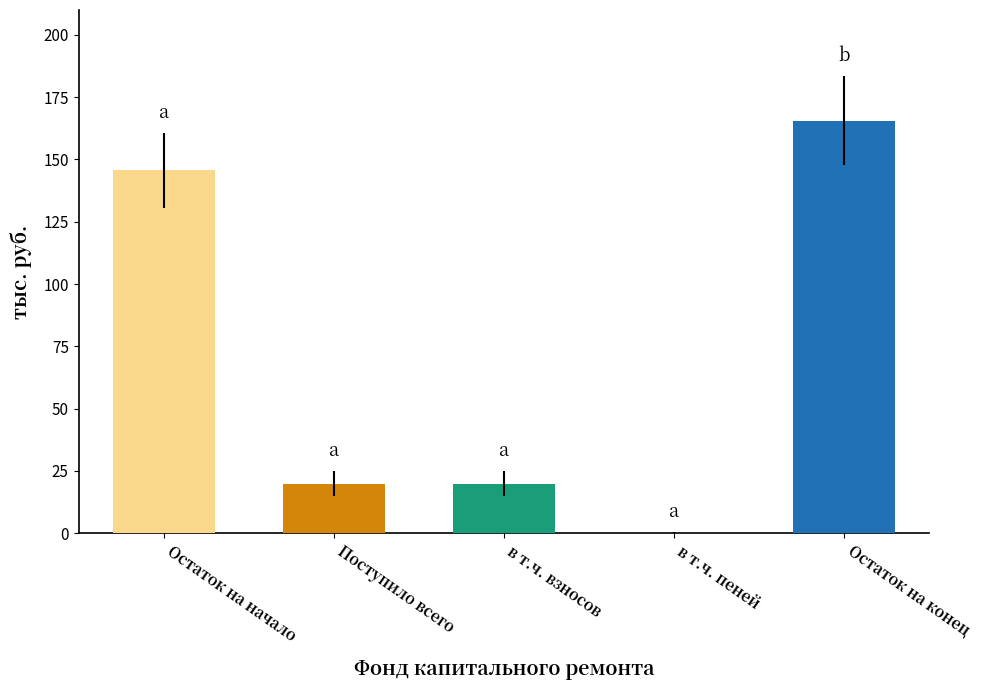

Rank the categories by value from highest to lowest.

Остаток на конец, Остаток на начало, Поступило всего, в т.ч. взносов, в т.ч. пеней